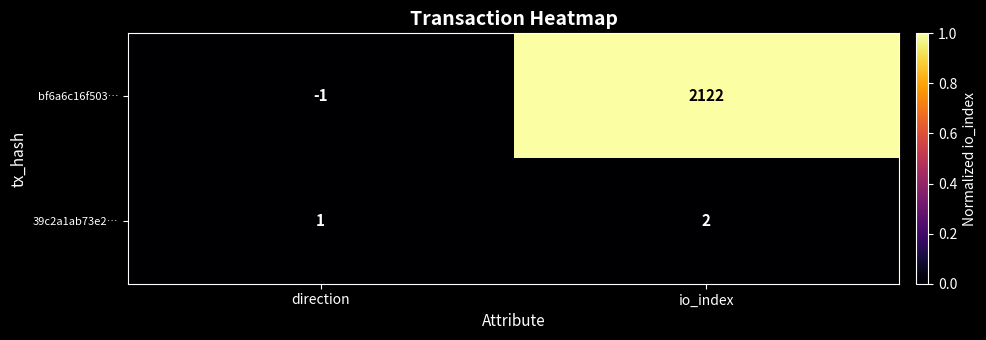

Reading left to right, transcribe all the data shown in this chart.

bf6a6c16f503…: direction=-1	io_index=2122
39c2a1ab73e2…: direction=1	io_index=2